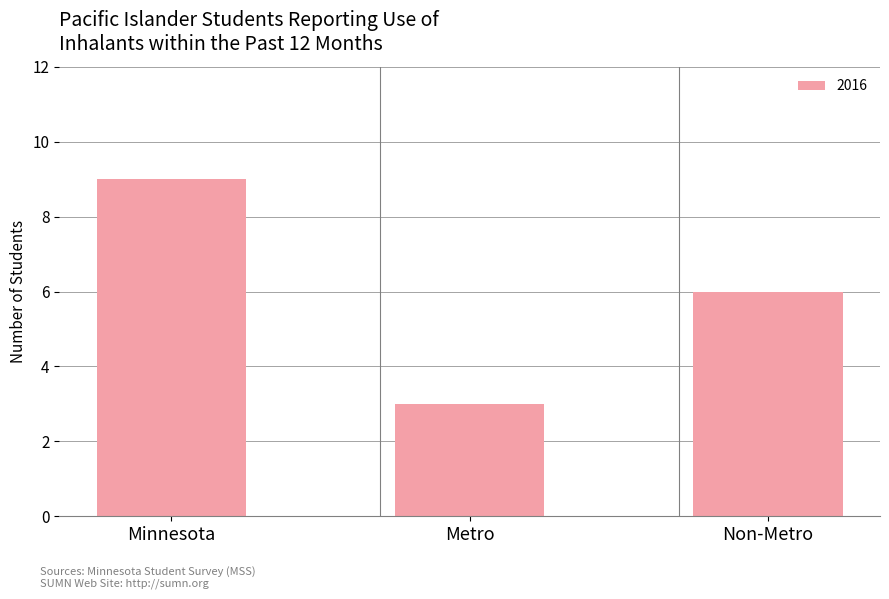

What is the label of the 2nd bar from the right?

Metro